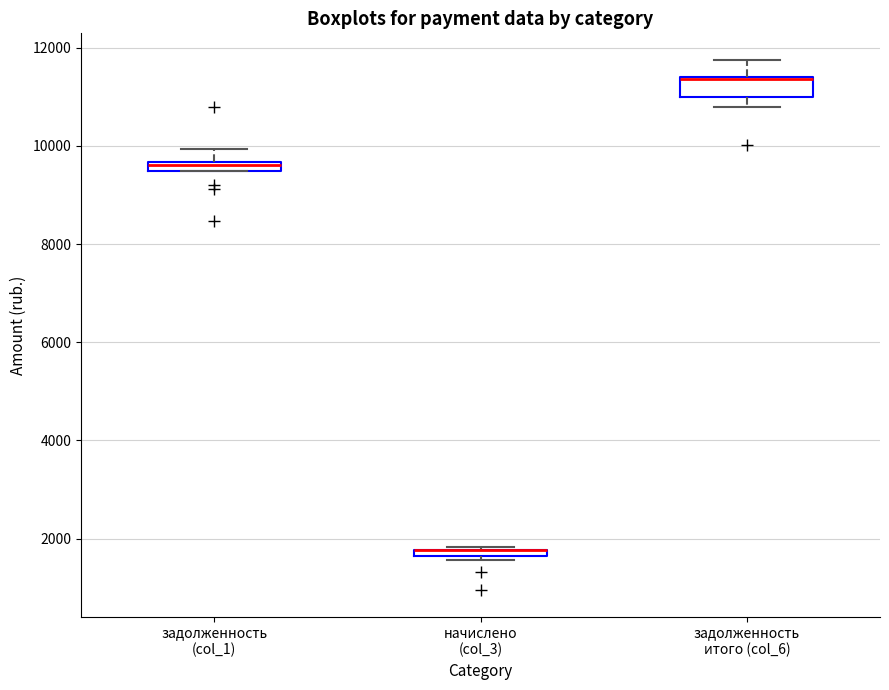

Where is the lower edge of the box for задолженность итого (col_6) on the y-axis? The values are not printed on the chart, so give them approximately, as read against the axis.

11000